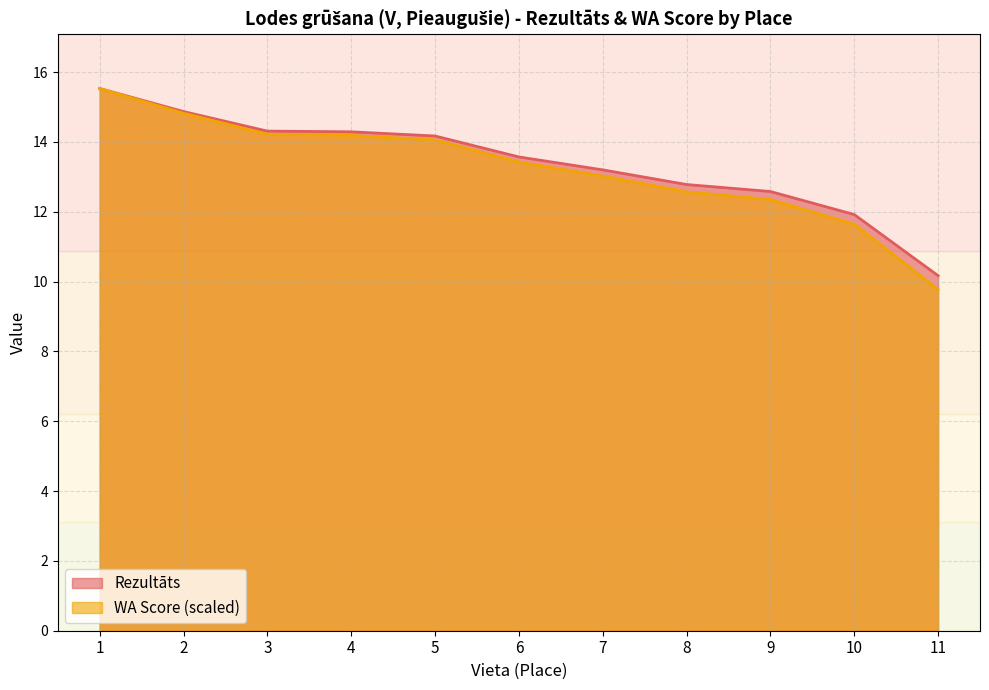

At which category does the chart reach its minimum across all series?

11